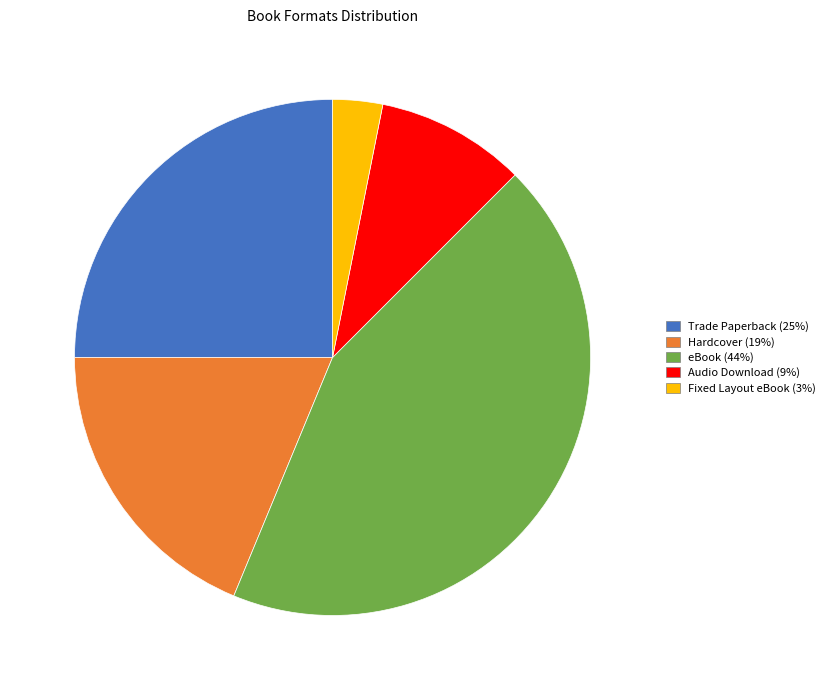

Approximately how many times larger is the value at Fixed Layout eBook compared to eBook?

0.1